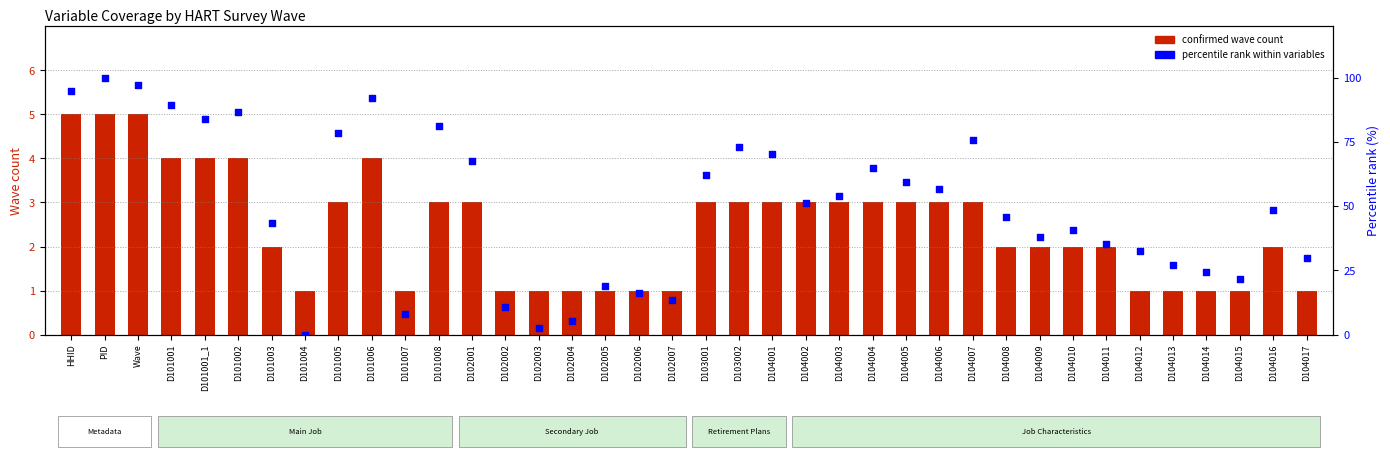

What is the total value across all series at D104017?

30.7